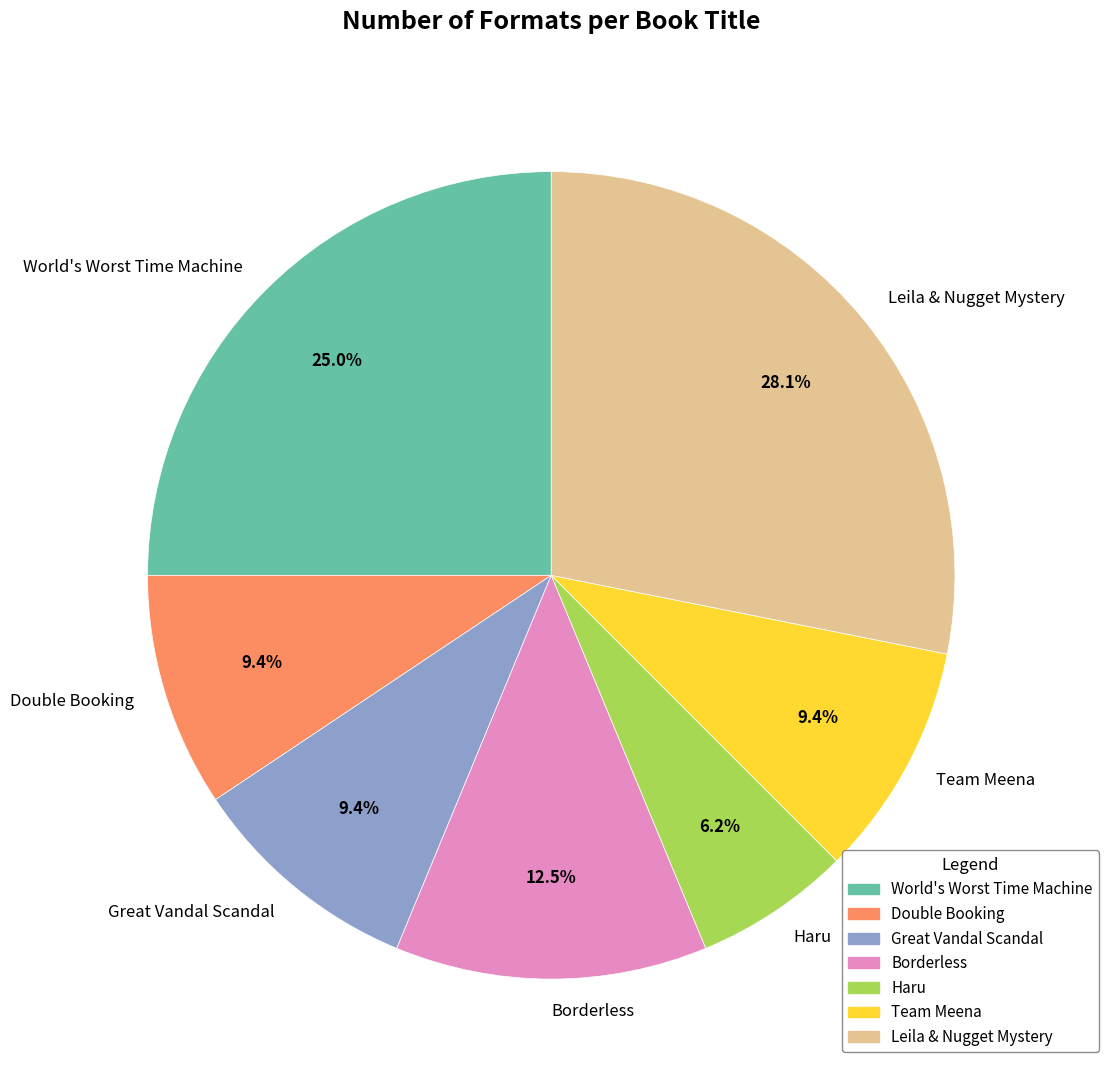

Between Haru and World's Worst Time Machine, which is larger?

World's Worst Time Machine